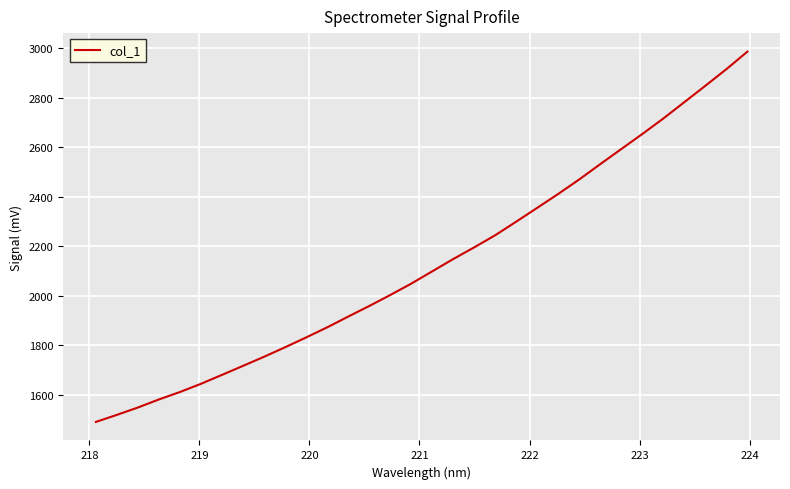

What is the minimum value shown in the chart?

1489.8